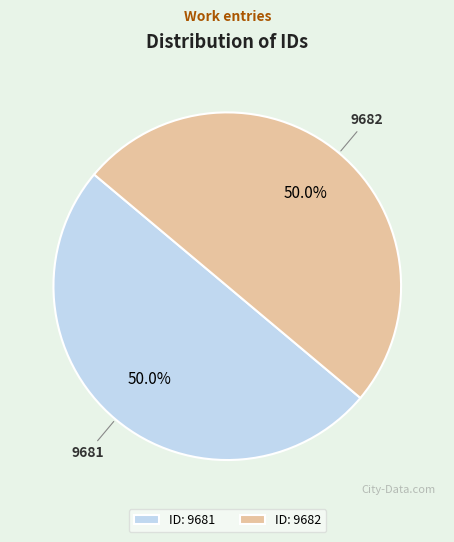

To the nearest percent, what percentage of the pie is 9682?

50%